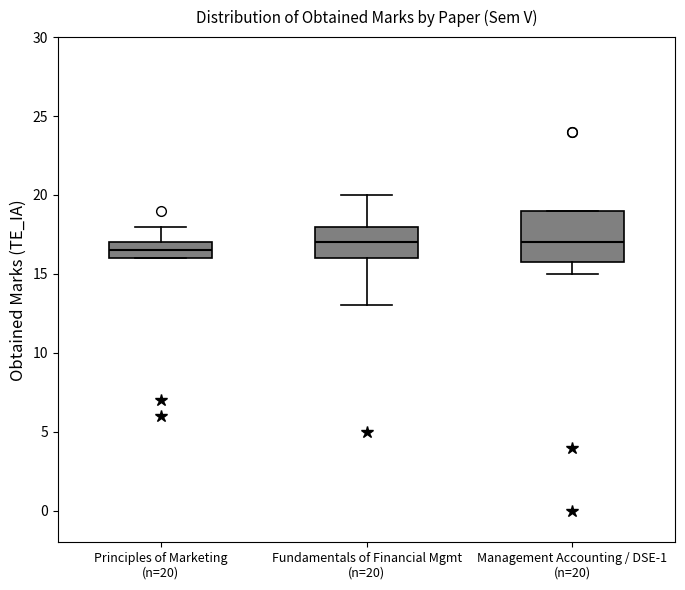

Comparing the boxes themselves (not the whiskers), which one is the tallest?

Management Accounting / DSE-1 (n=20)